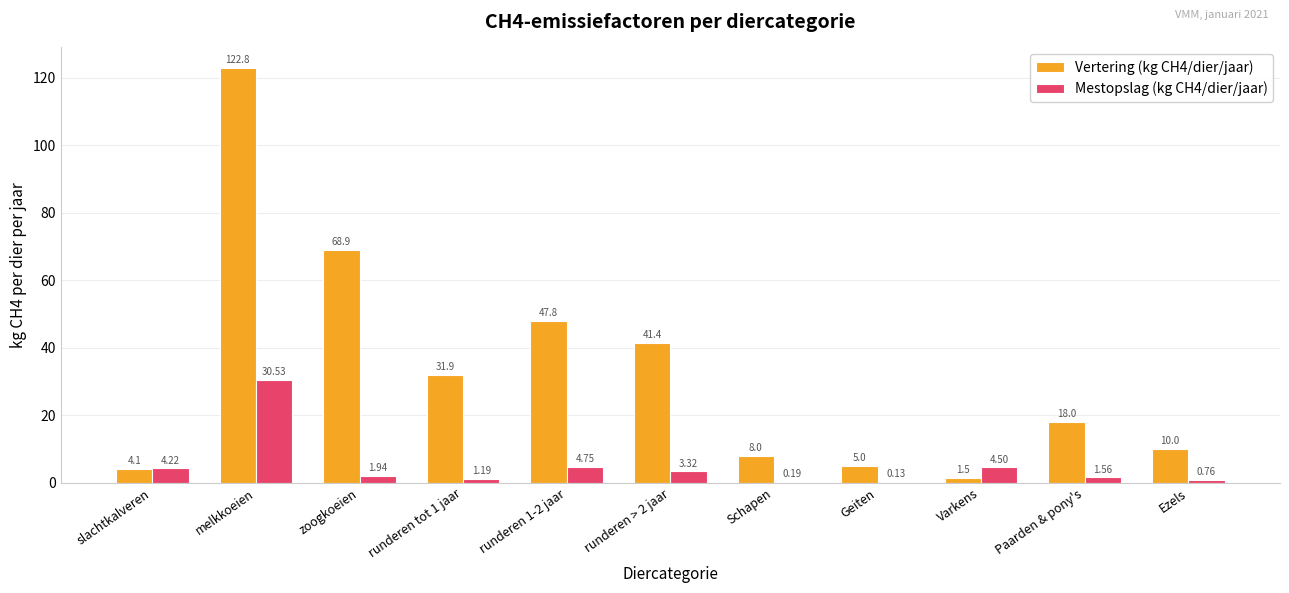

How many groups of bars are there?

11